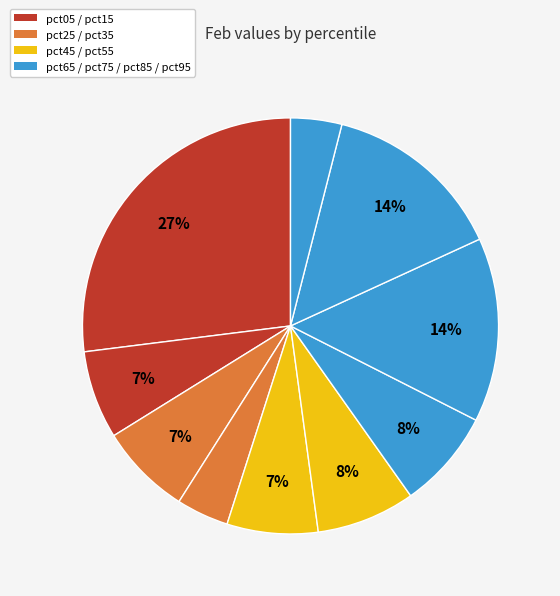

Which slice is the smallest?

pct95